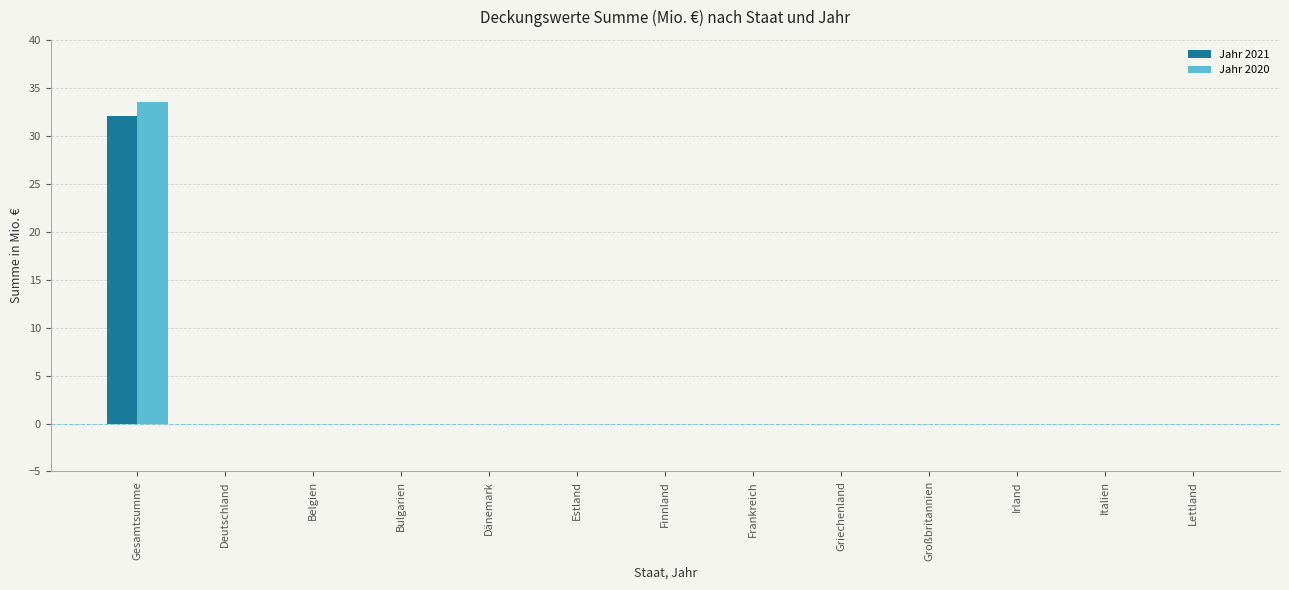

Reading left to right, extract all data points from this chart.

Jahr 2021: Gesamtsumme=32.1	Deutschland=0.0	Belgien=0.0	Bulgarien=0.0	Dänemark=0.0	Estland=0.0	Finnland=0.0	Frankreich=0.0	Griechenland=0.0	Großbritannien=0.0	Irland=0.0	Italien=0.0	Lettland=0.0
Jahr 2020: Gesamtsumme=33.5	Deutschland=0.0	Belgien=0.0	Bulgarien=0.0	Dänemark=0.0	Estland=0.0	Finnland=0.0	Frankreich=0.0	Griechenland=0.0	Großbritannien=0.0	Irland=0.0	Italien=0.0	Lettland=0.0